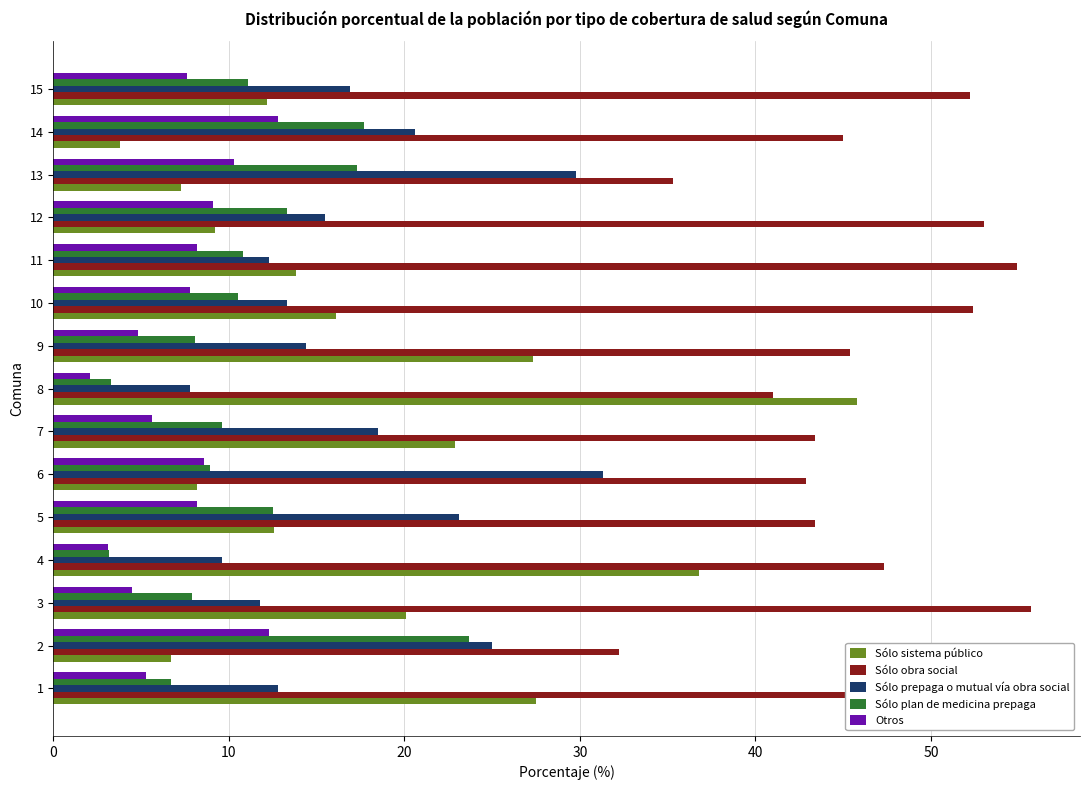

What is the difference between the second highest and second lowest values in the Sólo plan de medicina prepaga series?

14.4